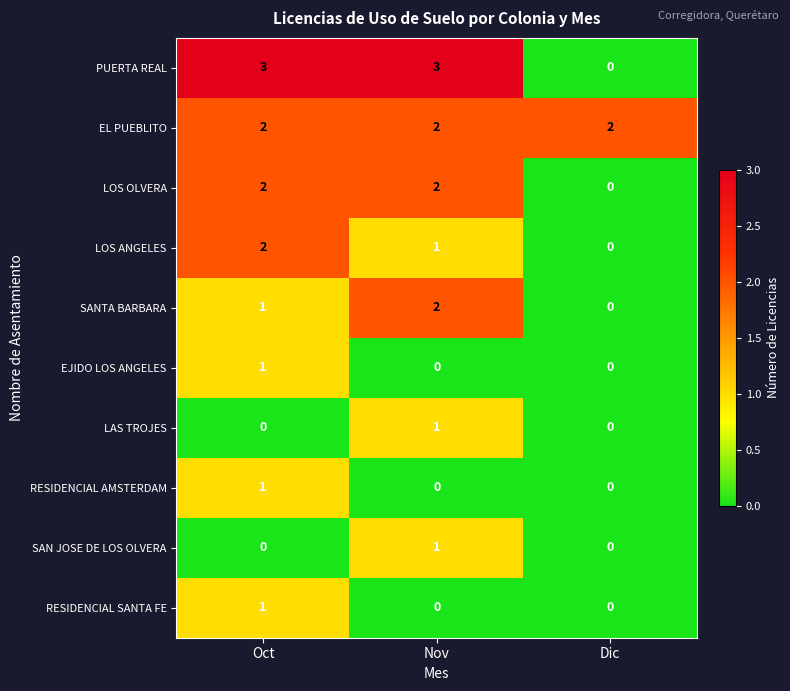

Count the RESIDENCIAL SANTA FE values in the range 0 to 1.

3